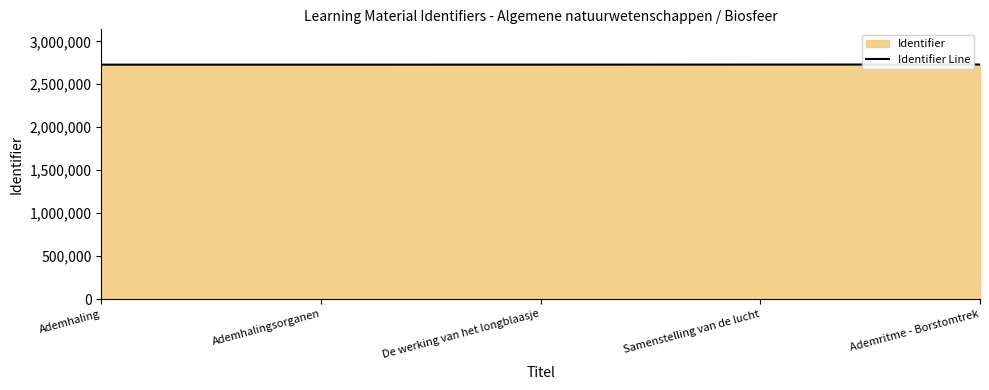

What is the sum of all values?

13645472